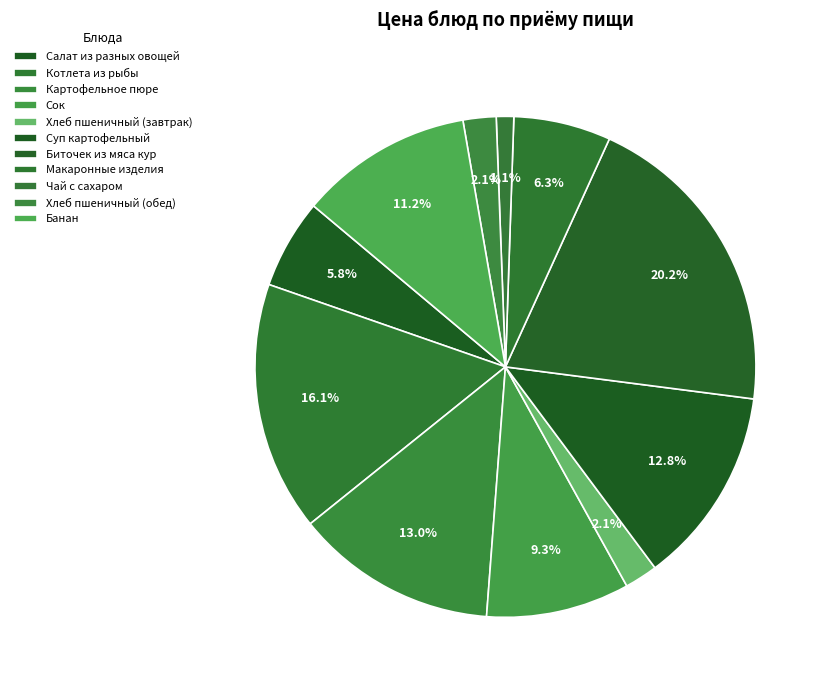

To the nearest percent, what is the difference between the Биточек из мяса кур and Чай с сахаром slice percentages?

19%